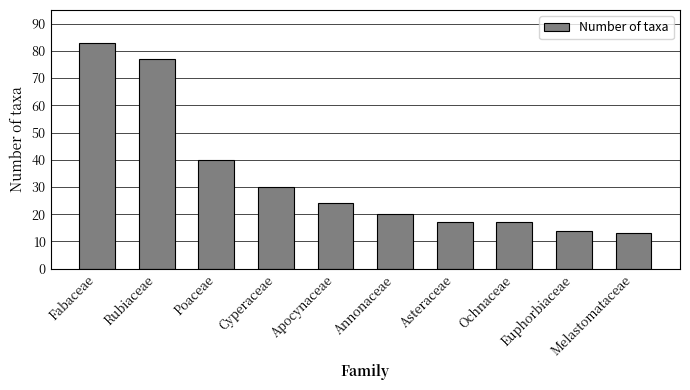

Is it true that the value at Fabaceae is 83?

True